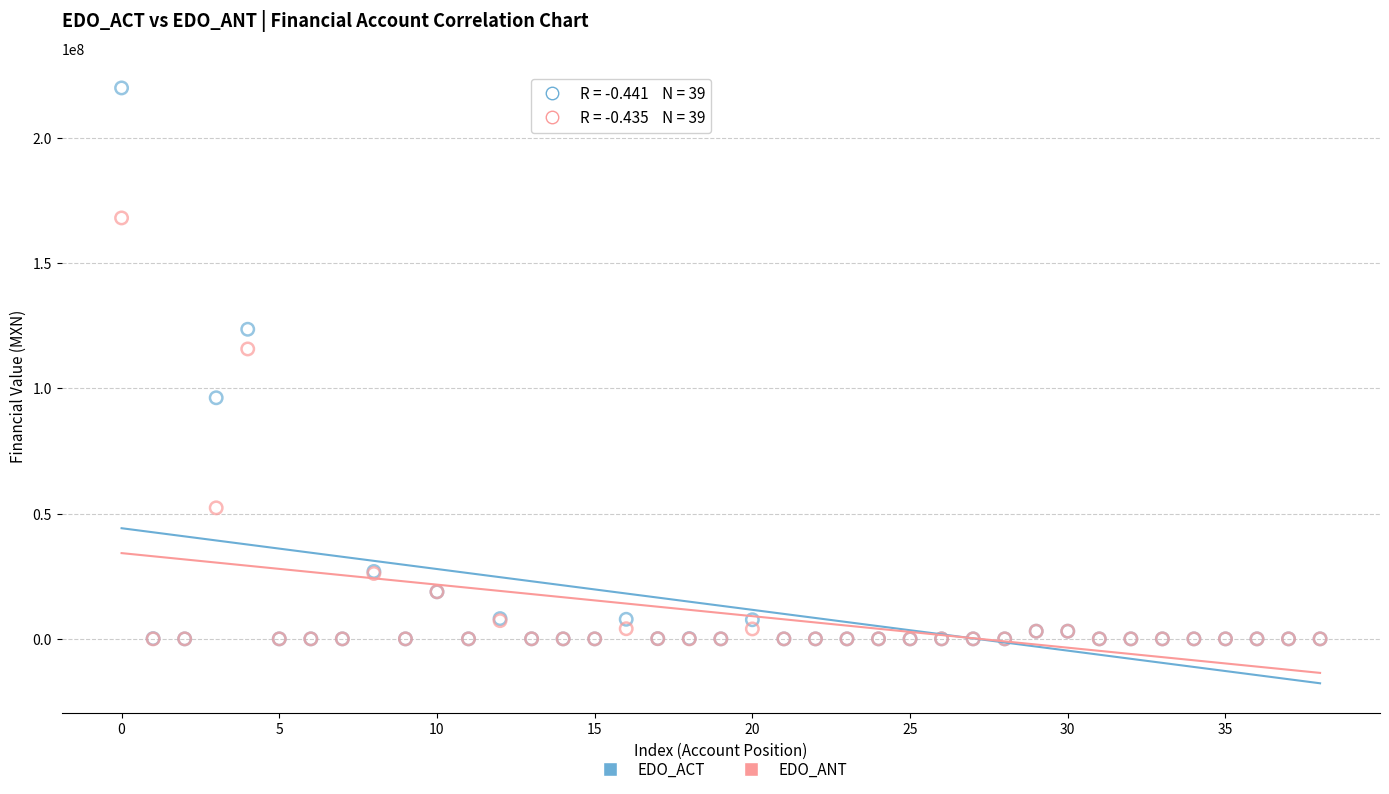

Across all series, what Y value is closest to 109949869?

115714849.4